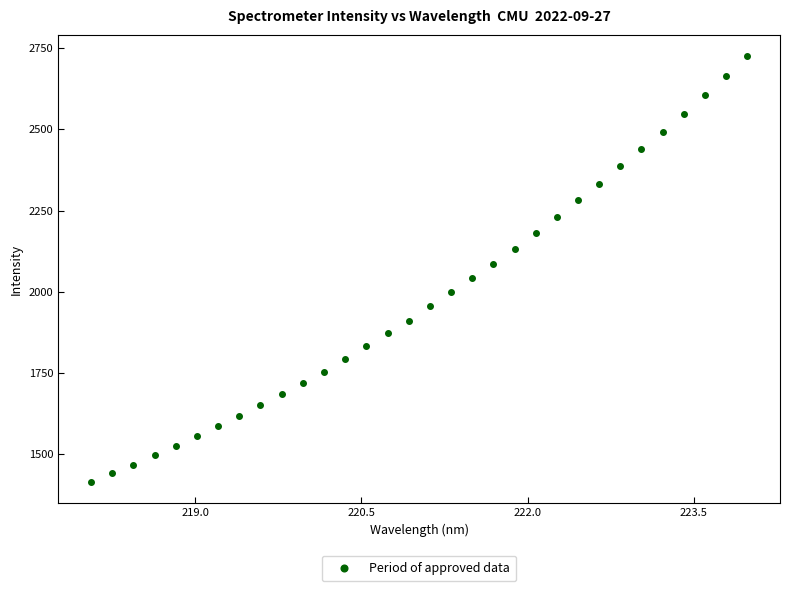

What is the range of Y values (max minus min)?

1310.8